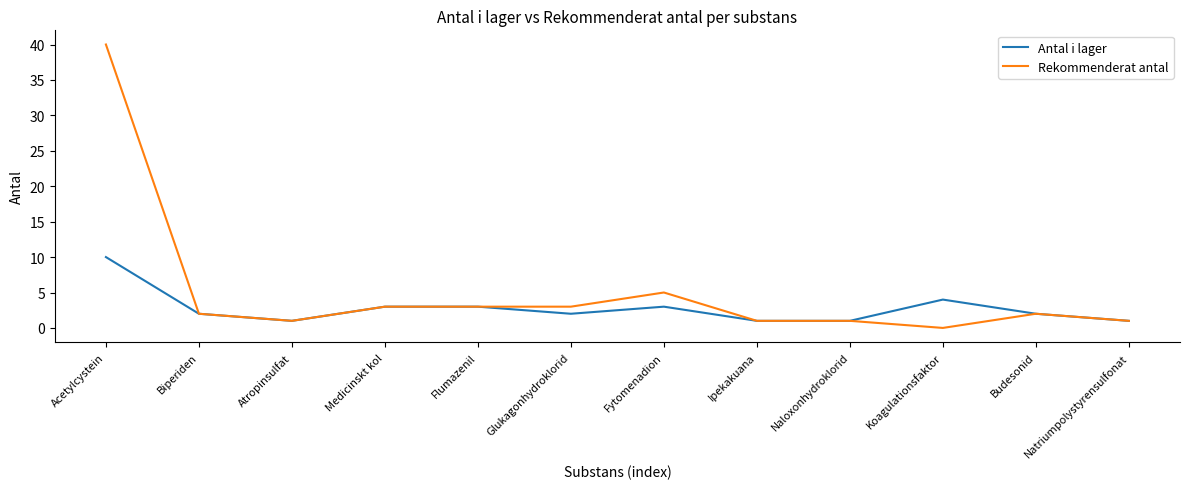

At which label is Rekommenderat antal closest to 20?

Fytomenadion